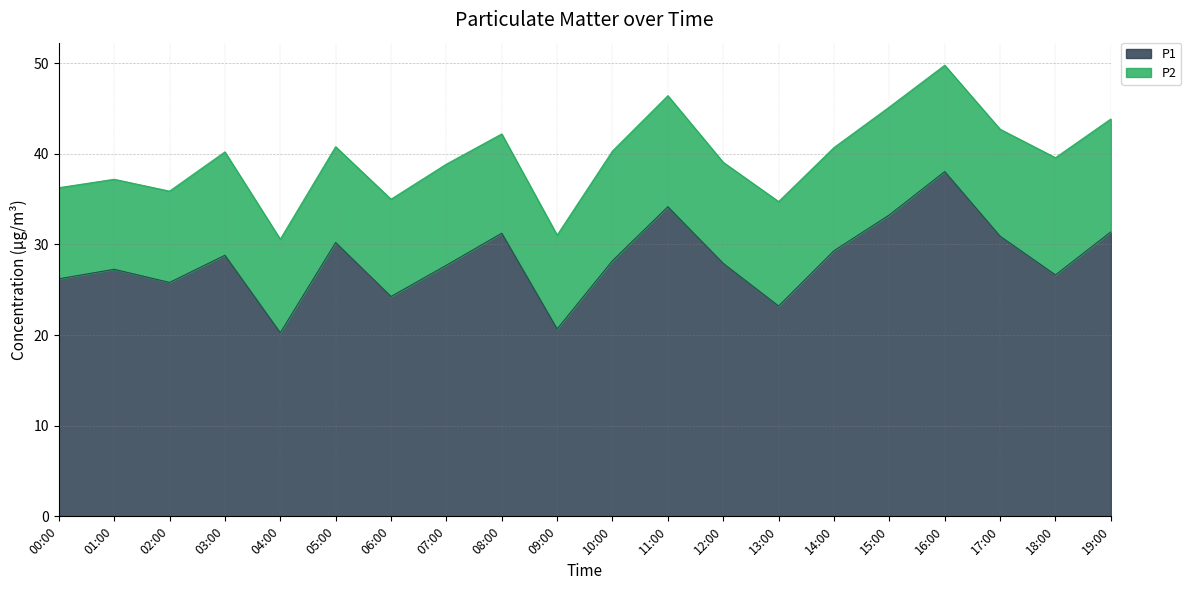

What is the greatest value displayed?

38.0